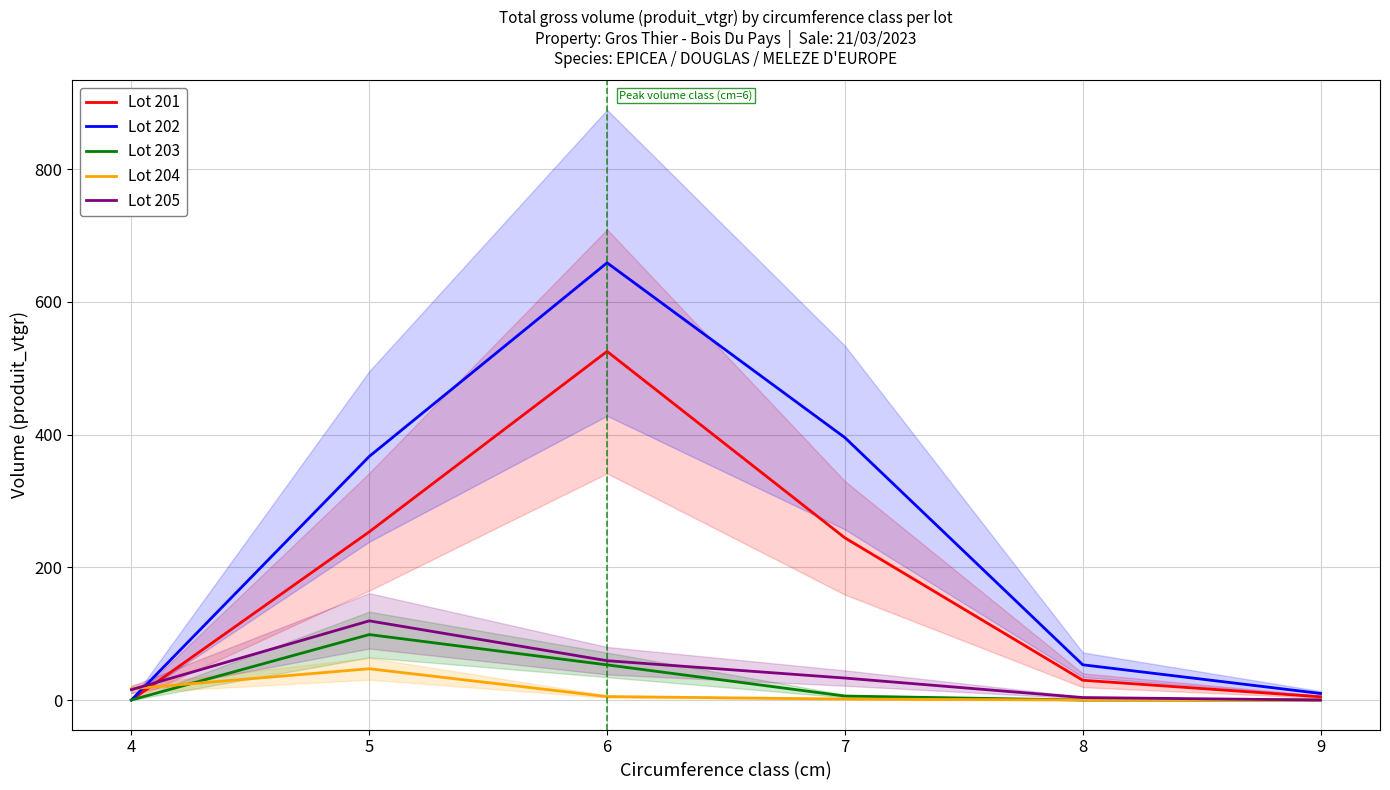

What is the difference between the Lot 205 values at 7 and 4?

17.5